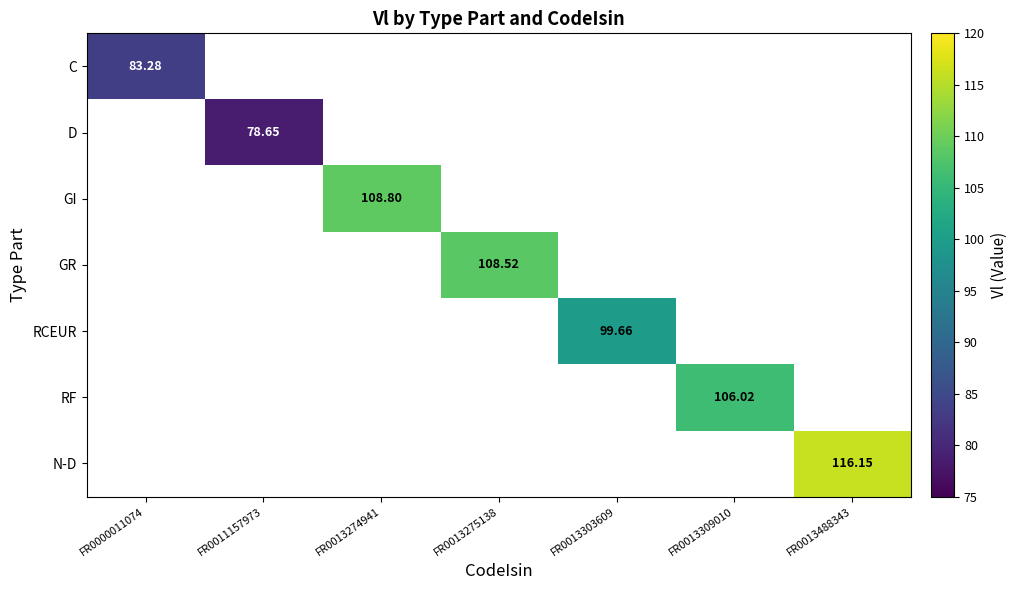

At which label does C reach its peak?

FR0000011074